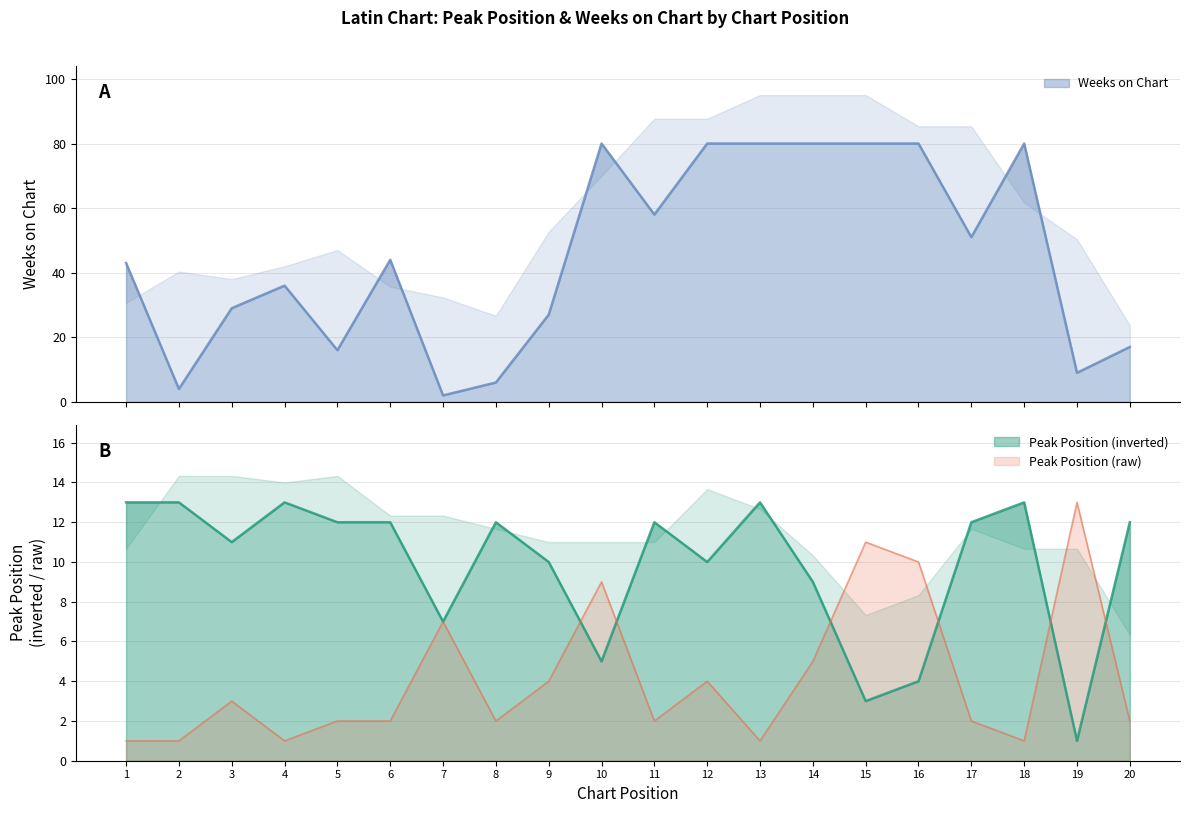

True or false: Weeks on Chart has a value of 43 at 1.

True